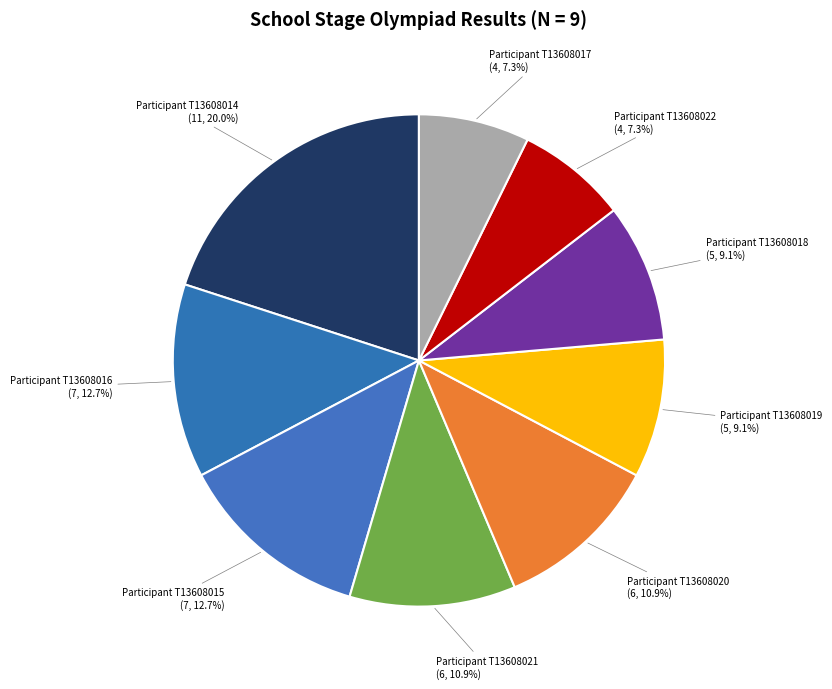

Rank the categories by value from lowest to highest.

8, 9, 6, 7, 4, 5, 2, 3, 1